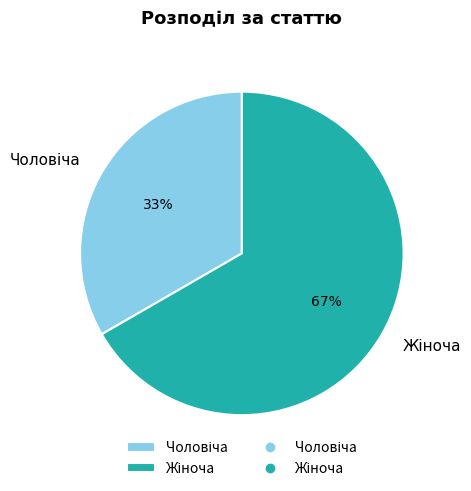

Is there any slice that represents more than half of the pie?

Yes